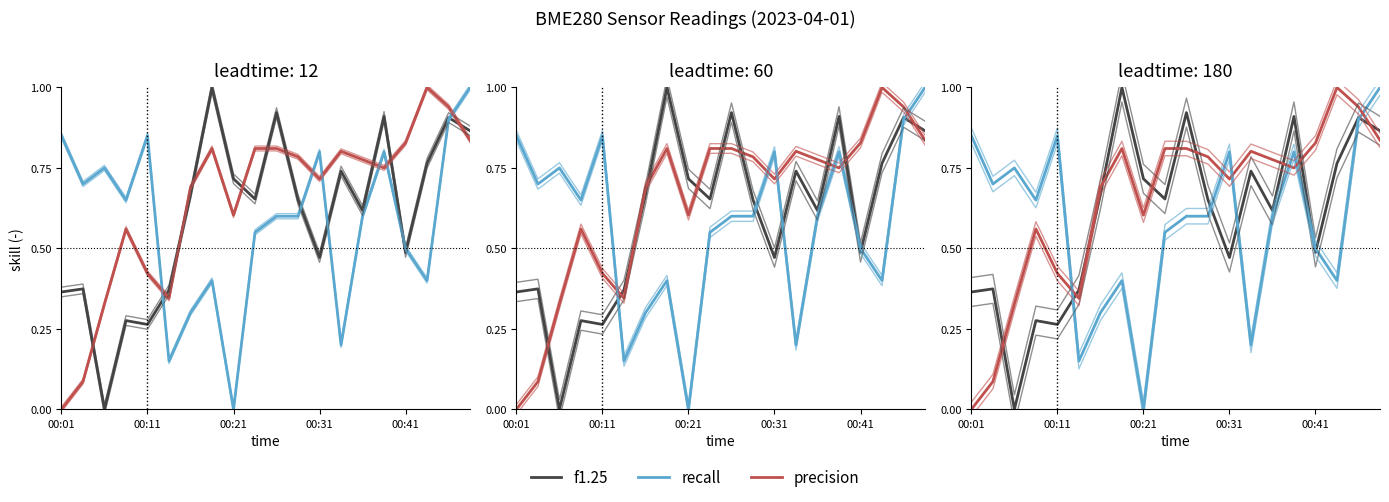

How many intersections are there between precision and f1.25?

10